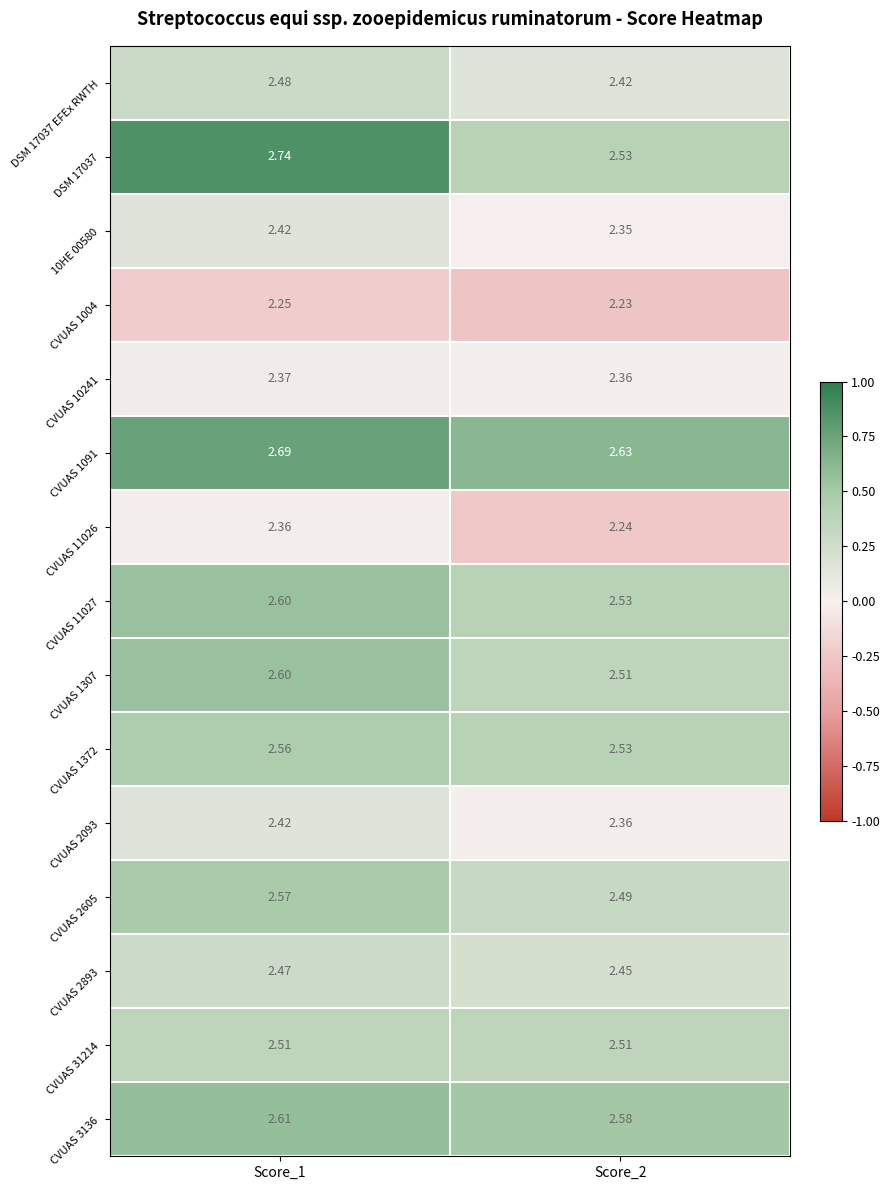

Is the value of CVUAS 31214 at Score_1 greater than the value of CVUAS 11027 at Score_1?

No